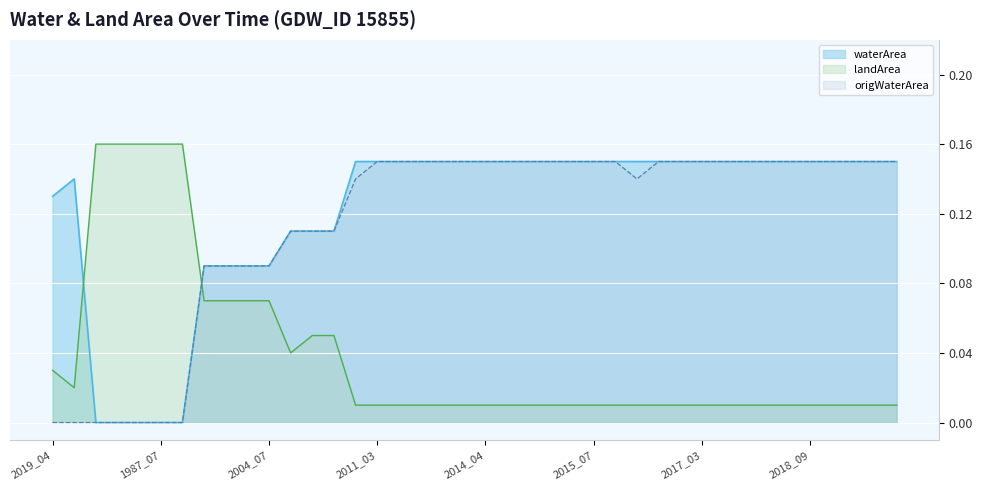

How many lines are shown in the chart?

3